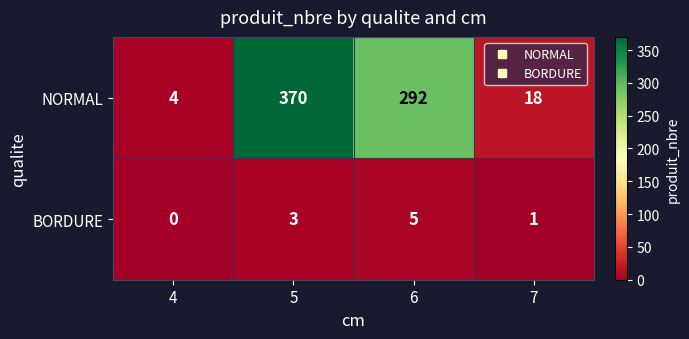

What is the spread (max minus min) of values at 7?

17